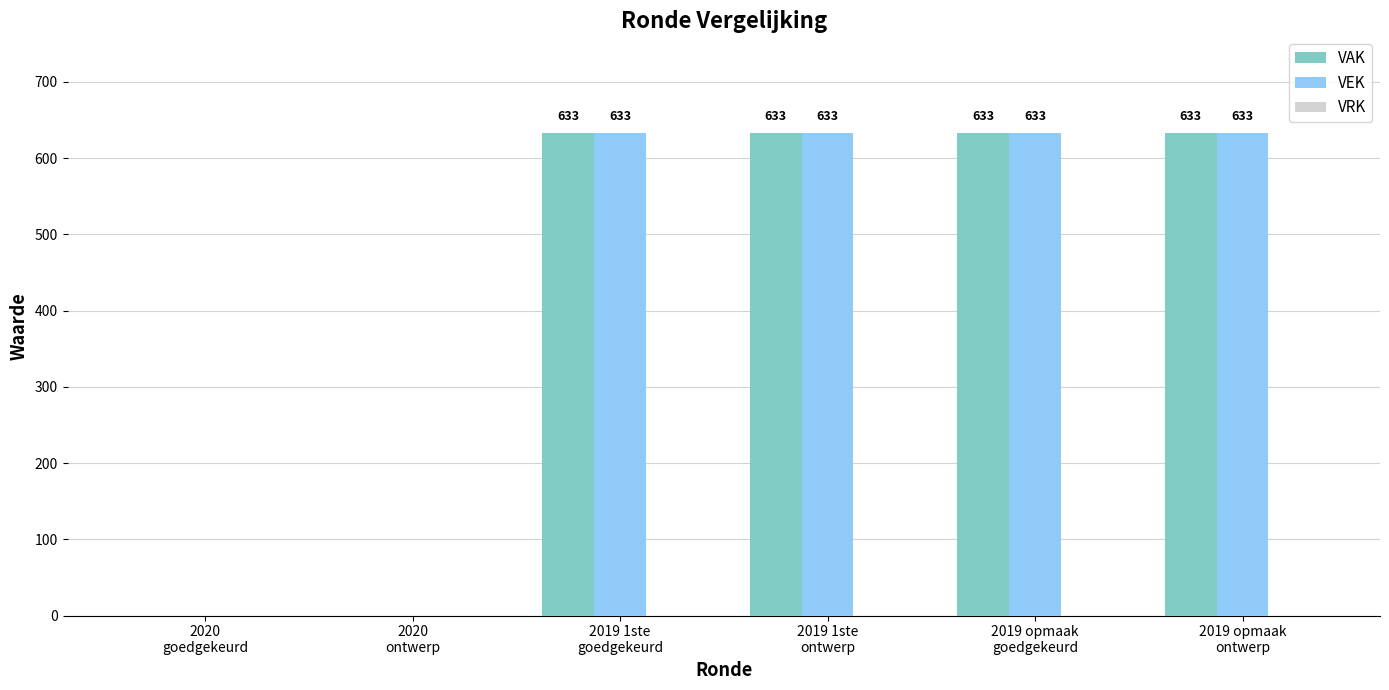

What is the highest value of the VEK series?

633